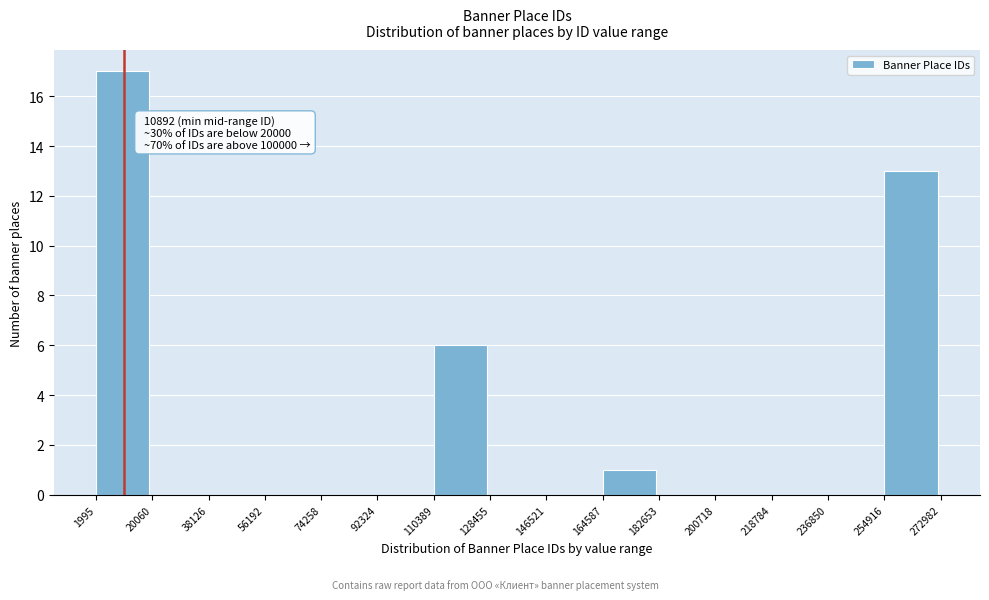

Over which range of the x-axis is the bar tallest?

1995 to 20060